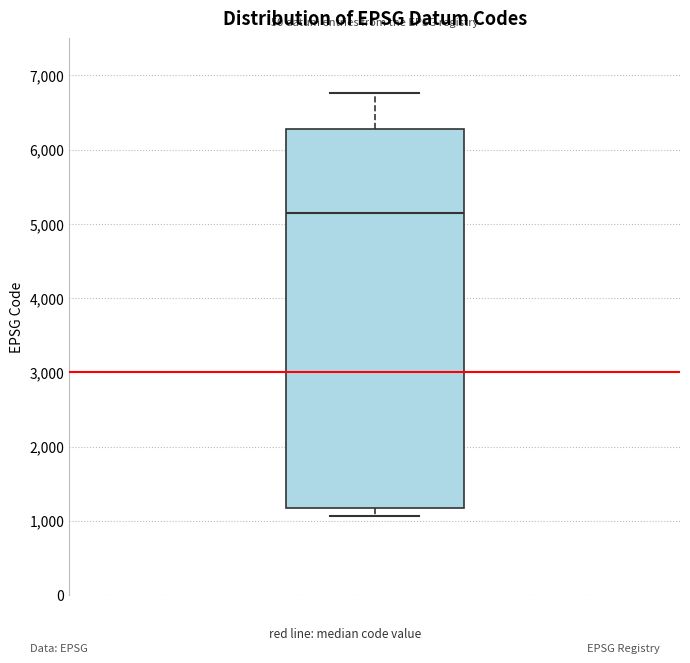

Where is the lower edge of the box on the y-axis? The values are not printed on the chart, so give them approximately, as read against the axis.

1200